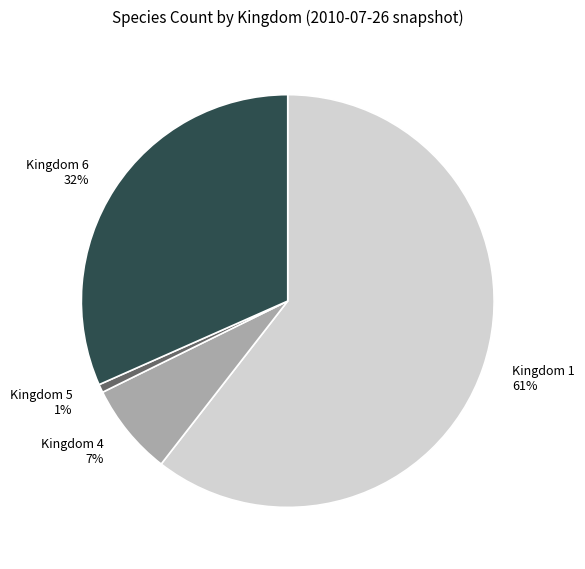

To the nearest percent, what is the combined percentage of Kingdom 4 and Kingdom 6?

39%